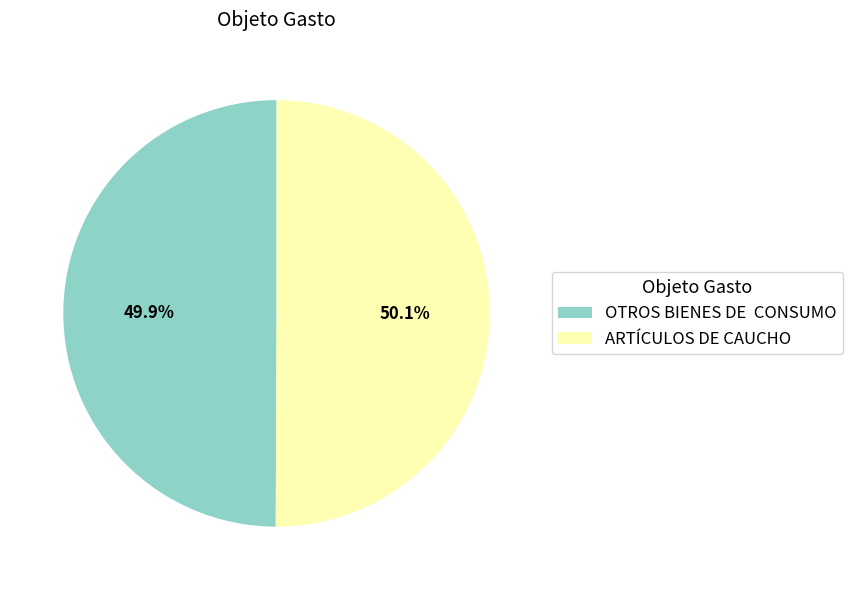

Approximately how many times larger is the value at OTROS BIENES DE CONSUMO compared to ARTÍCULOS DE CAUCHO?

1.0